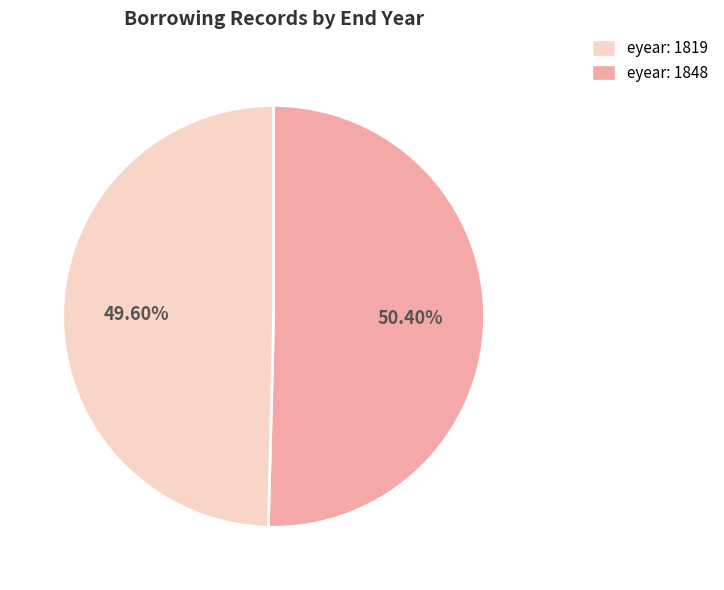

Is there any slice that represents more than half of the pie?

Yes